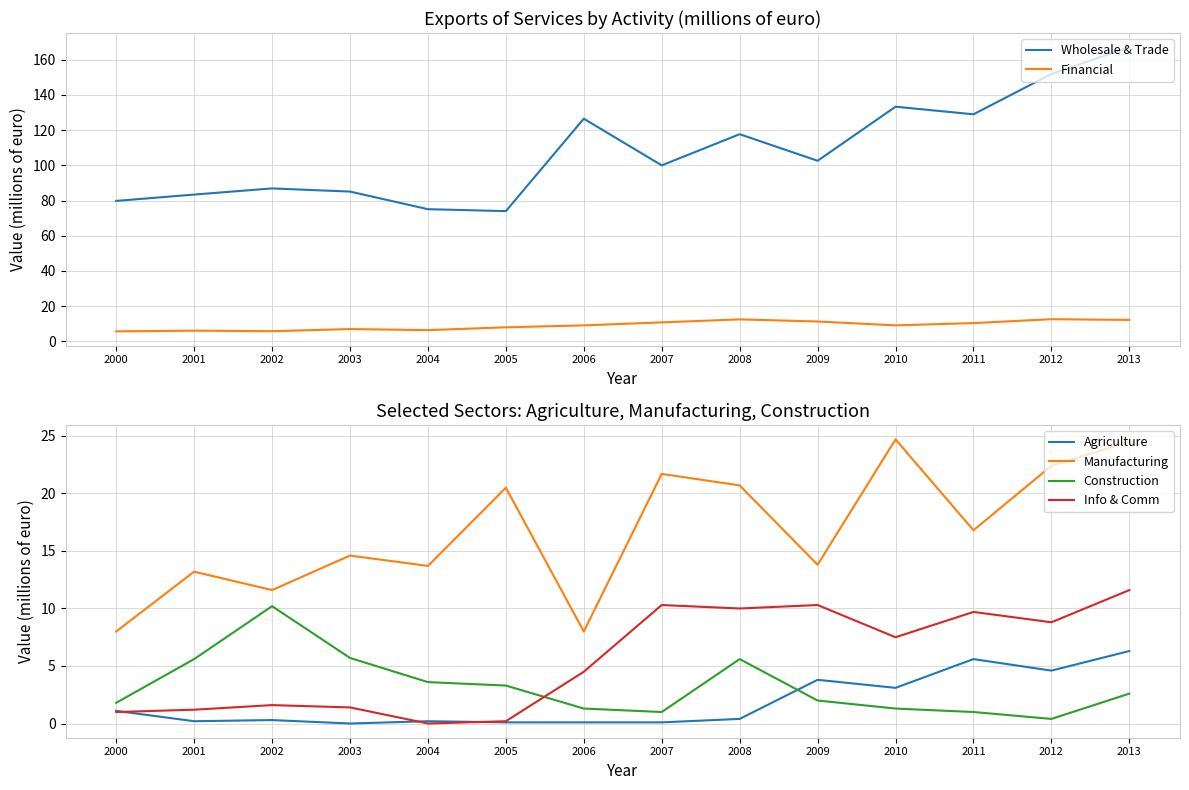

Reading left to right, transcribe all the data shown in this chart.

Wholesale & Trade: 79.8	83.4	86.9	85.1	75.1	74.0	126.5	100.0	117.7	102.6	133.3	129.0	151.9	167.1
Financial: 5.7	6.1	5.8	7.0	6.4	8.0	9.1	10.8	12.5	11.3	9.1	10.4	12.6	12.2
Agriculture: 1.1	0.2	0.3	0.0	0.2	0.1	0.1	0.1	0.4	3.8	3.1	5.6	4.6	6.3
Manufacturing: 8.0	13.2	11.6	14.6	13.7	20.5	8.0	21.7	20.7	13.8	24.7	16.8	22.4	24.5
Construction: 1.8	5.6	10.2	5.7	3.6	3.3	1.3	1.0	5.6	2.0	1.3	1.0	0.4	2.6
Info & Comm: 1.0	1.2	1.6	1.4	0.0	0.2	4.5	10.3	10.0	10.3	7.5	9.7	8.8	11.6